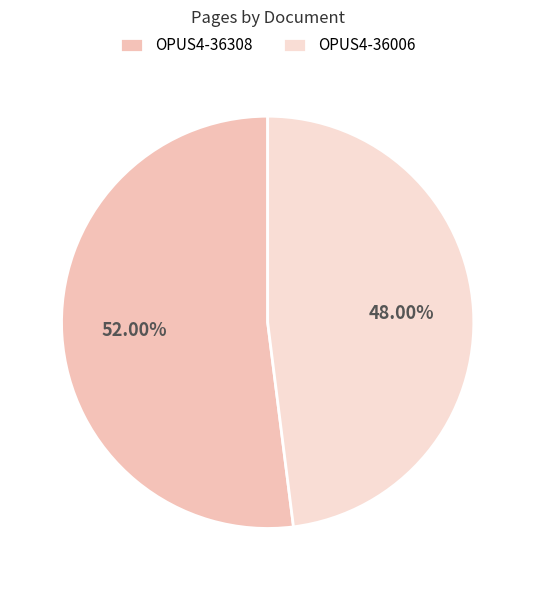

What is the largest slice in the pie chart?

OPUS4-36308